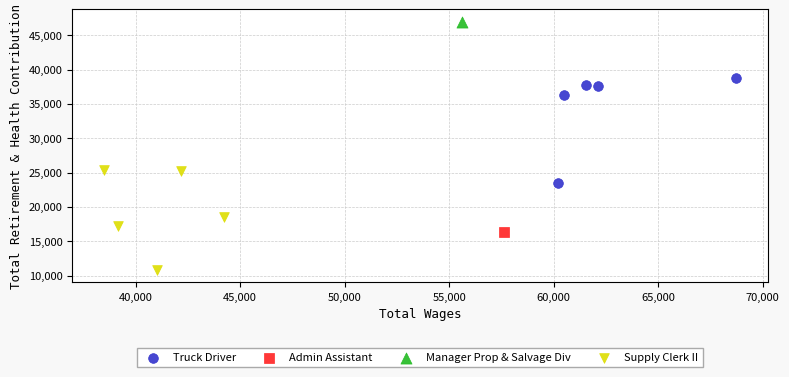

Which series reaches the minimum Y coordinate?

Supply Clerk II